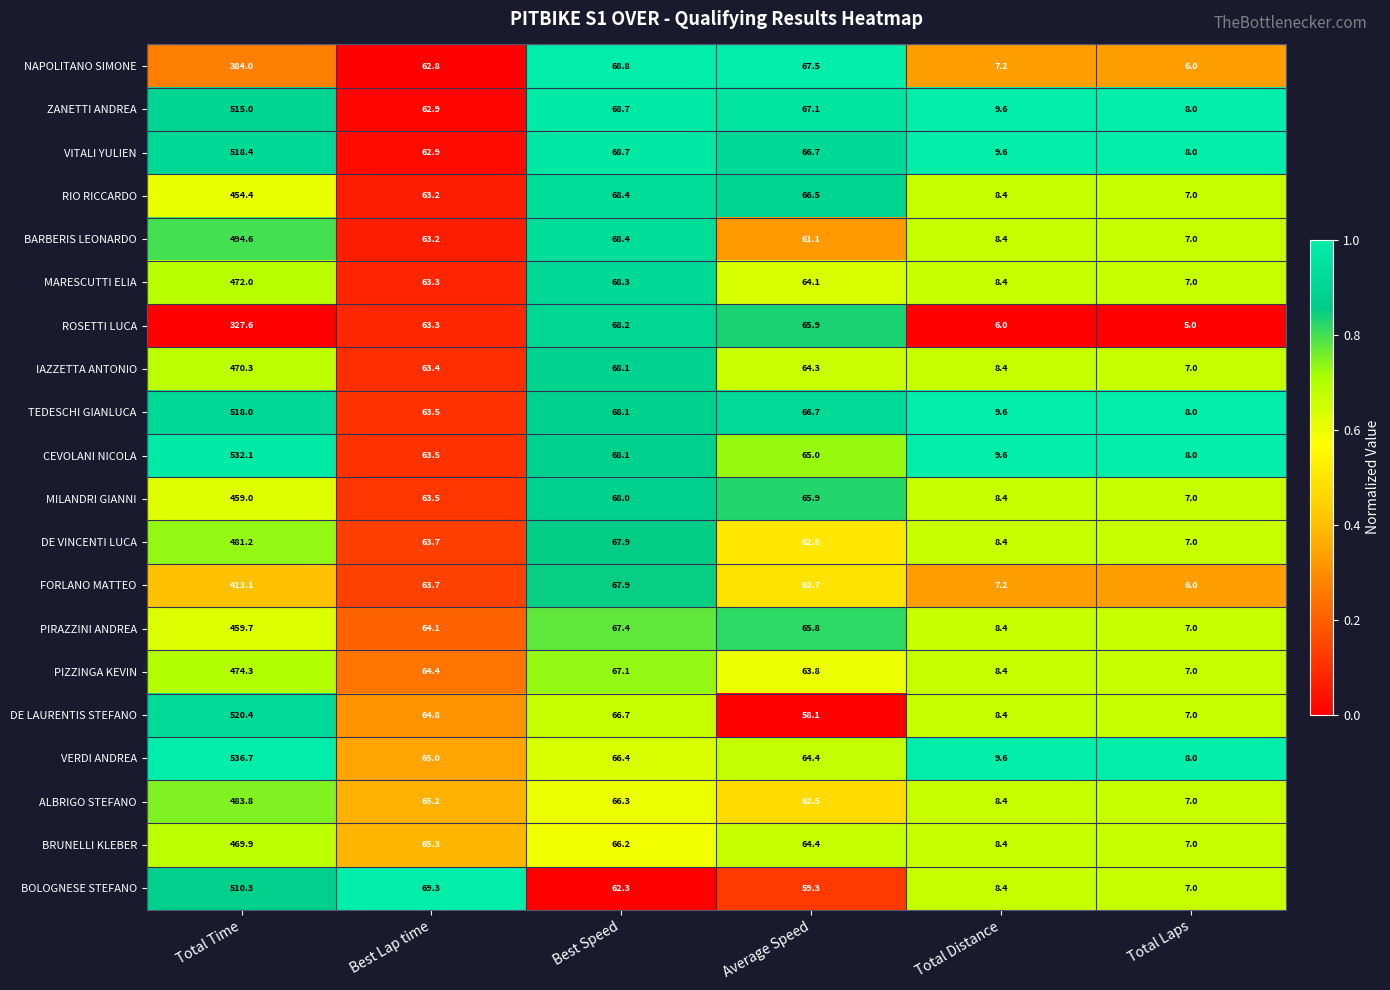

At Total Time, list the series in order from smallest to largest.

ROSETTI LUCA, NAPOLITANO SIMONE, FORLANO MATTEO, RIO RICCARDO, MILANDRI GIANNI, PIRAZZINI ANDREA, BRUNELLI KLEBER, IAZZETTA ANTONIO, MARESCUTTI ELIA, PIZZINGA KEVIN, DE VINCENTI LUCA, ALBRIGO STEFANO, BARBERIS LEONARDO, BOLOGNESE STEFANO, ZANETTI ANDREA, TEDESCHI GIANLUCA, VITALI YULIEN, DE LAURENTIS STEFANO, CEVOLANI NICOLA, VERDI ANDREA